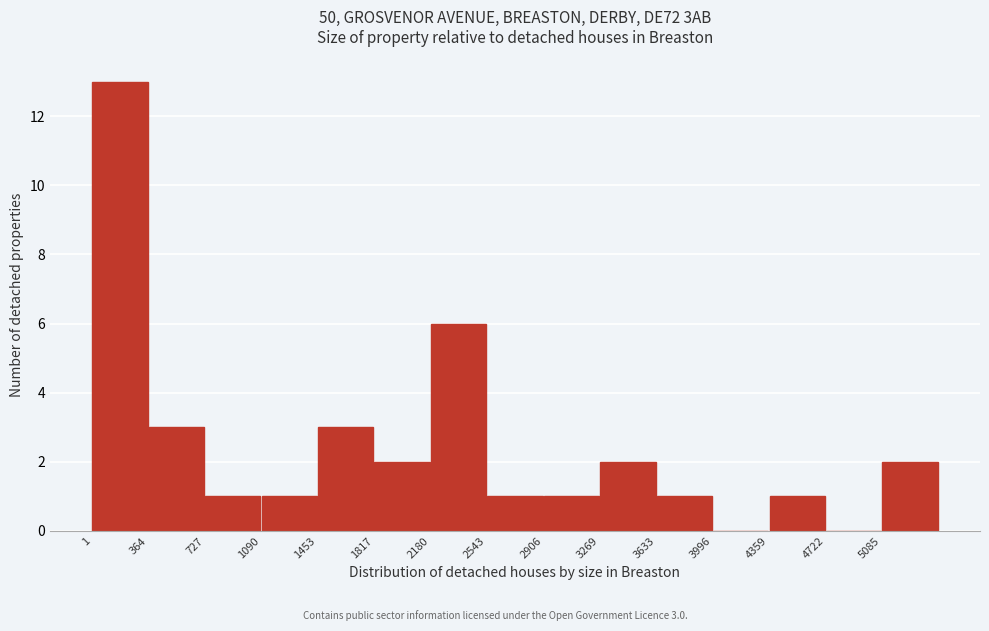

Which range on the x-axis has the tallest bar?

0 to 350